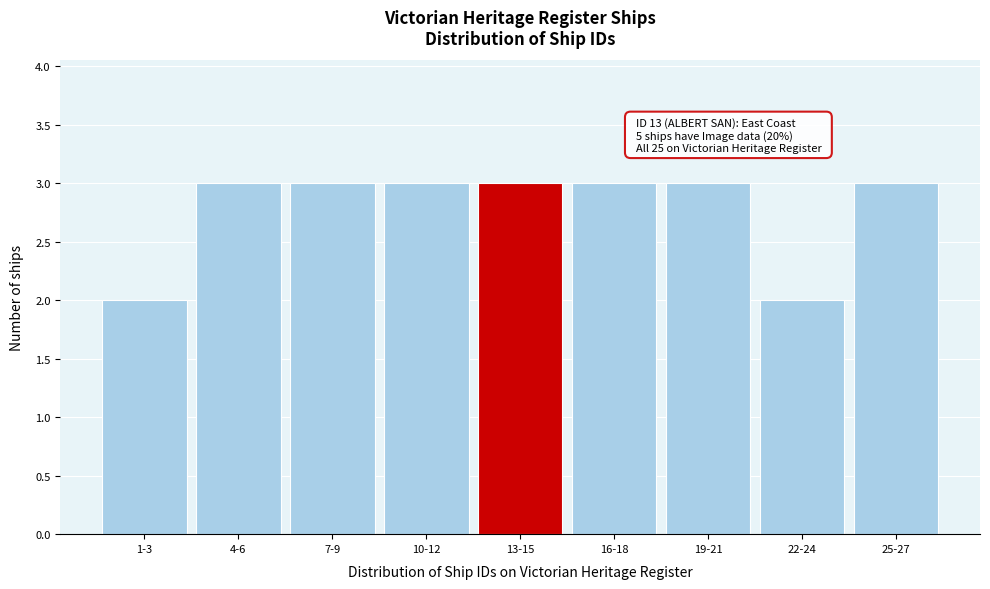

Reading left to right, extract all data points from this chart.

1-3=2	4-6=3	7-9=3	10-12=3	13-15=3	16-18=3	19-21=3	22-24=2	25-27=3